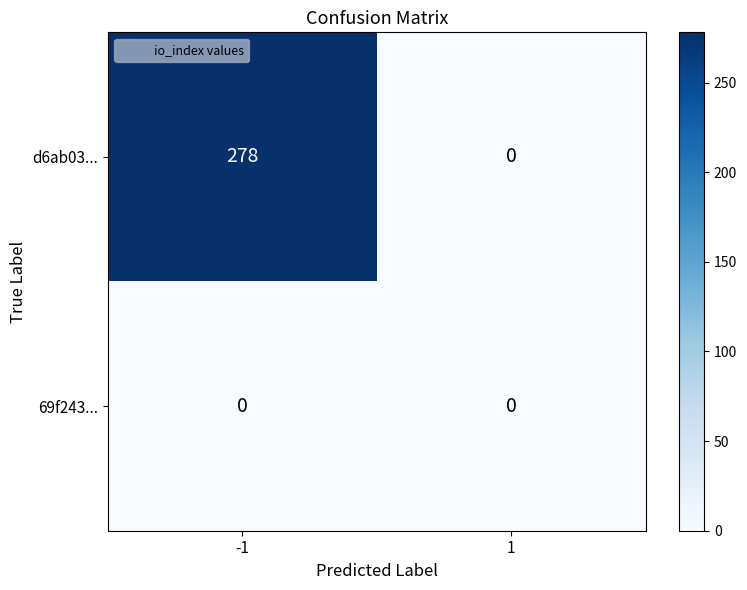

How many categories are shown in the chart?

2